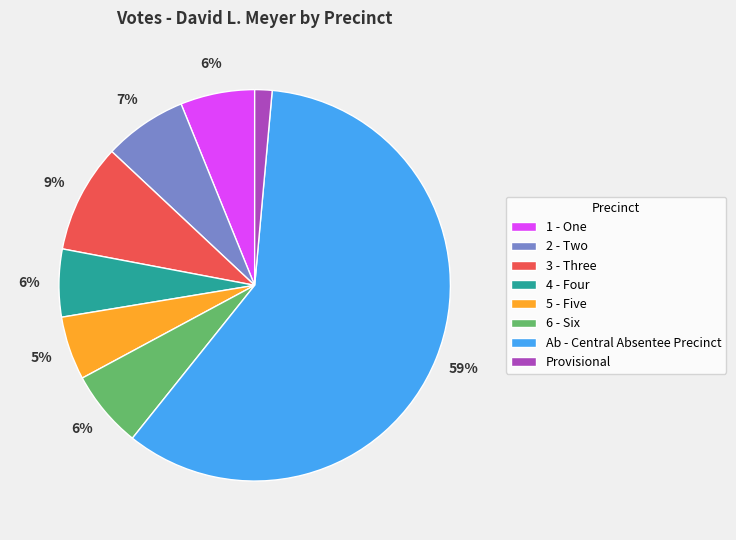

Is it true that 2 - Two is 7% of the pie?

True